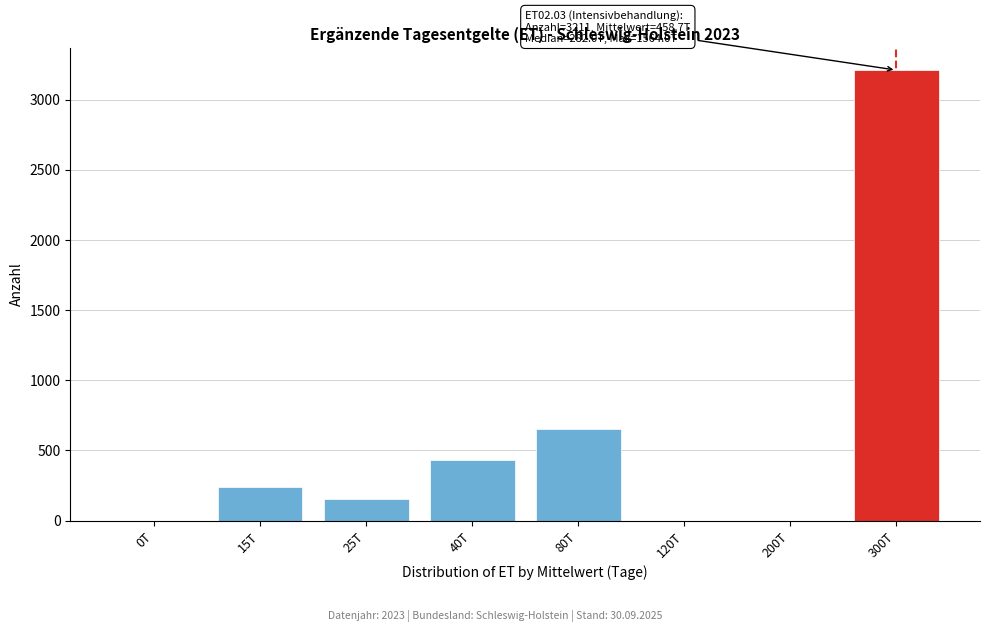

Reading left to right, transcribe all the data shown in this chart.

0T=0	15T=238	25T=152	40T=431	80T=656	120T=0	200T=0	300T=3211